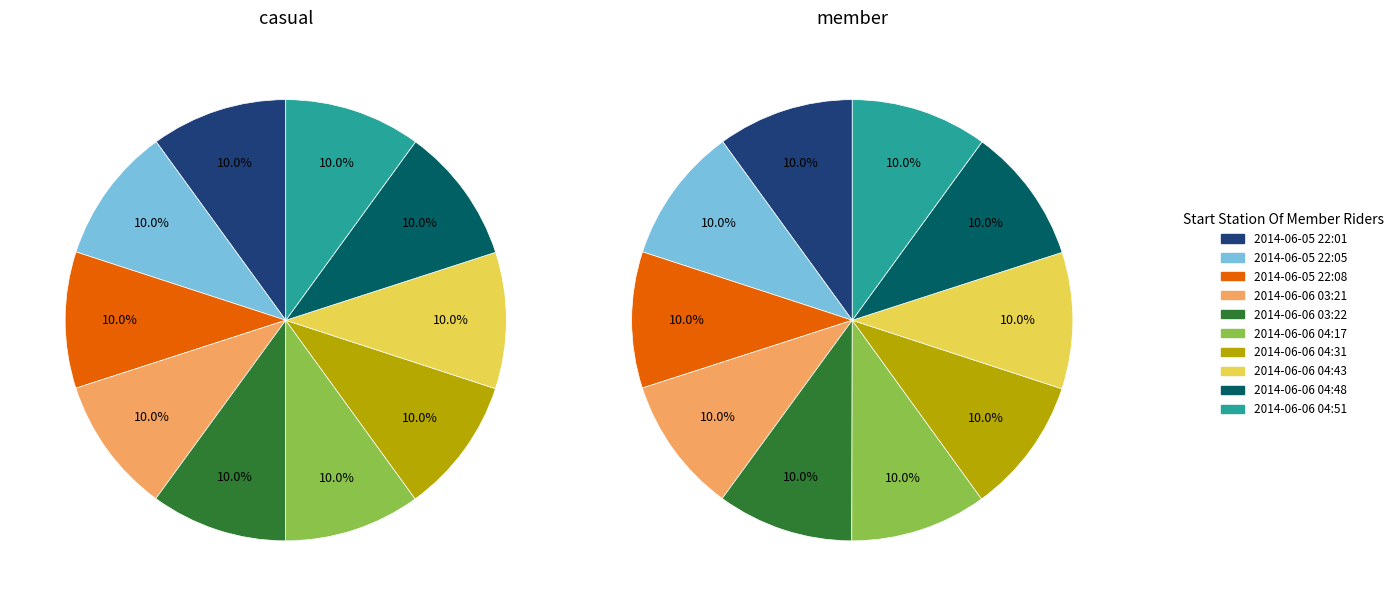

Is the sum of 2014-06-06 04:17 and 2014-06-06 04:48 greater than half?

No